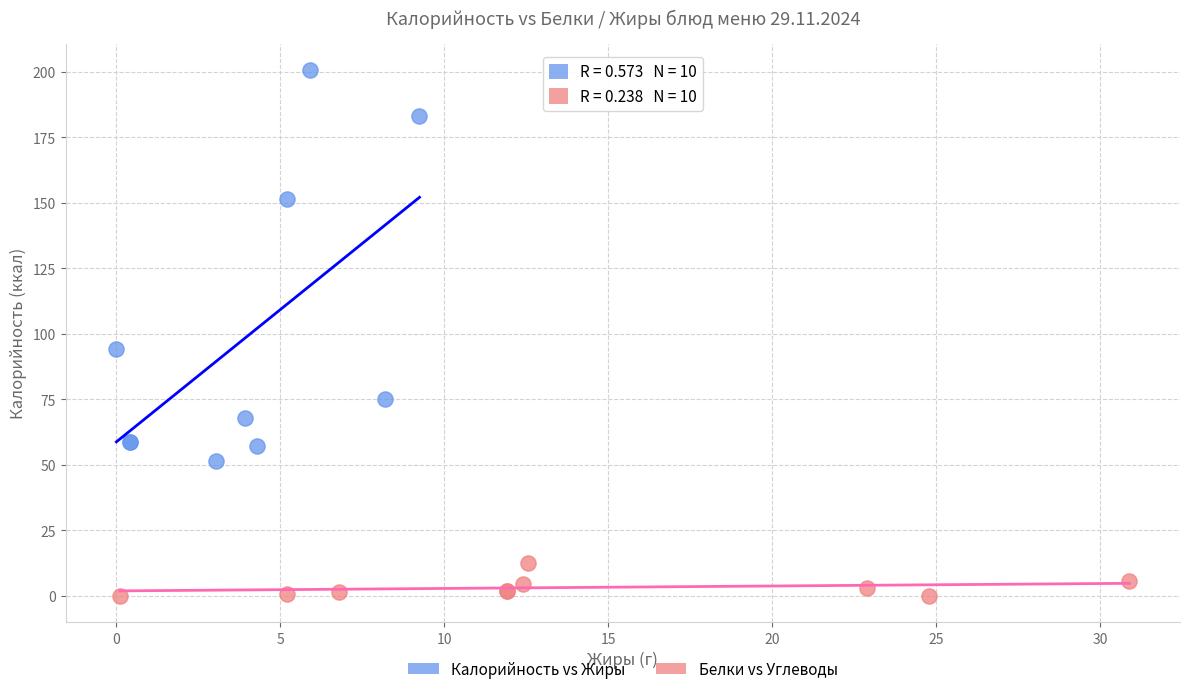

Which series has the widest spread of Y values?

Калорийность vs Жиры